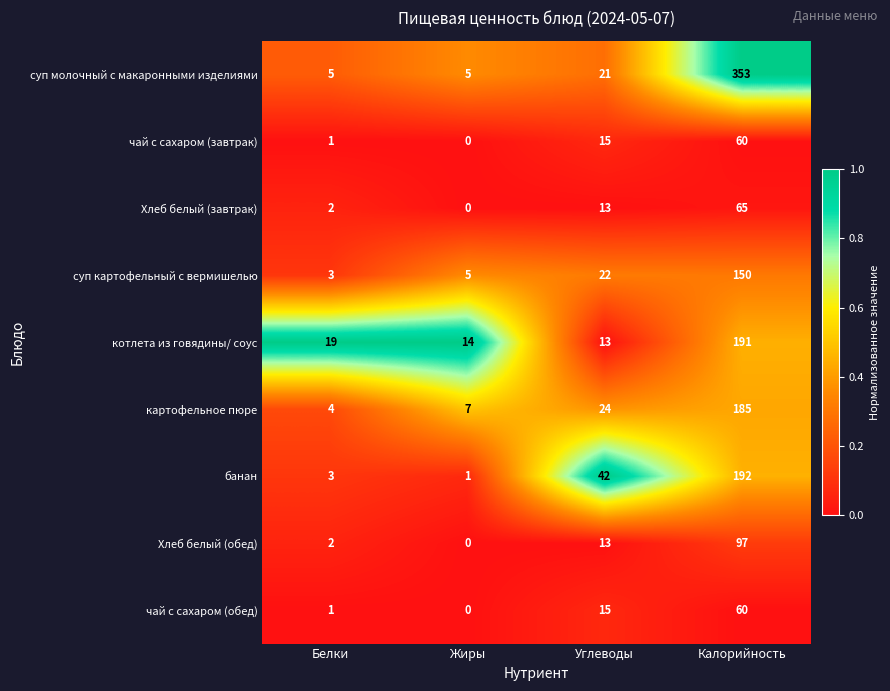

Rank the categories by котлета из говядины/ соус value from highest to lowest.

Калорийность, Белки, Жиры, Углеводы